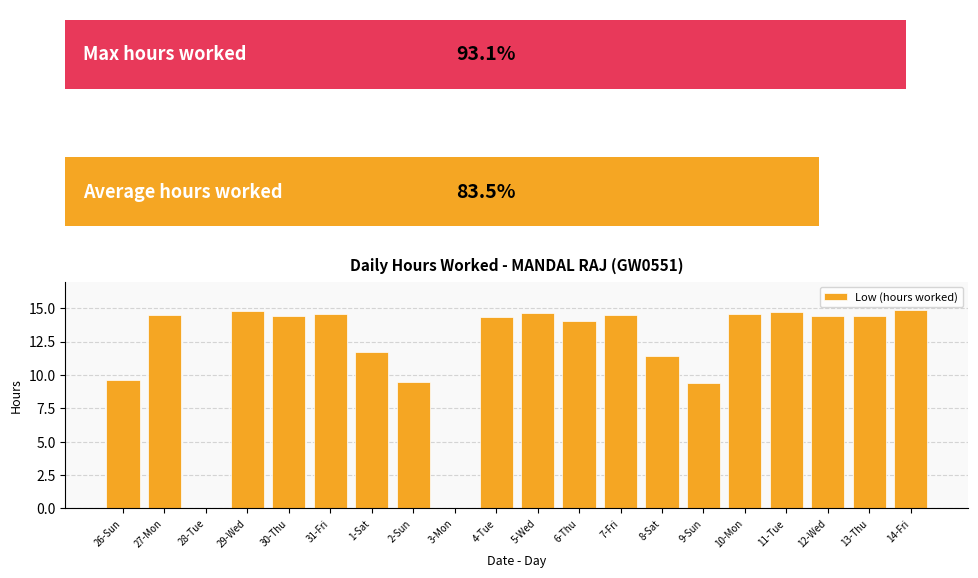

What is the label of the 9th bar from the right?

6-Thu